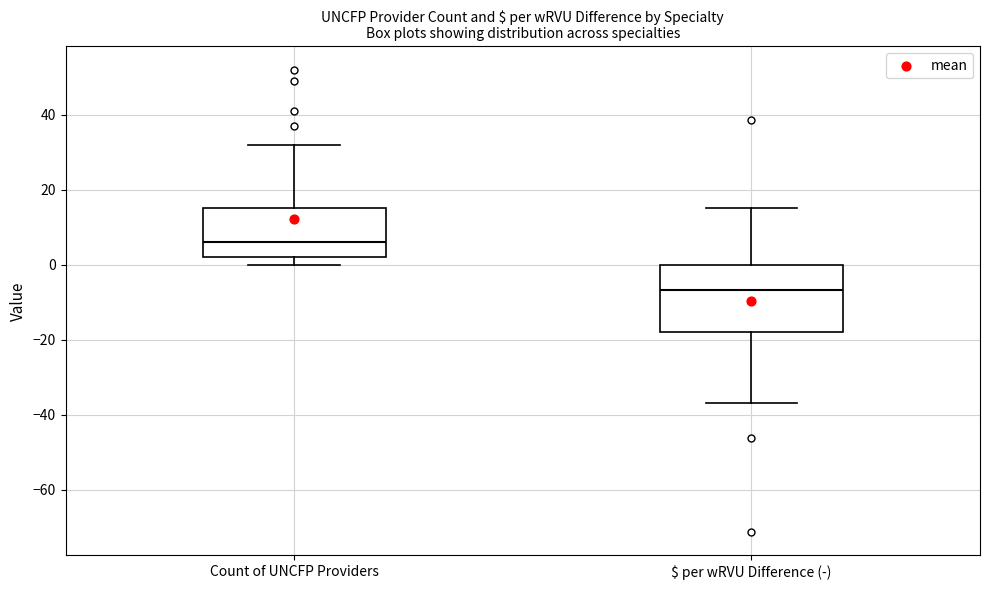

Which box's median line is the highest?

Count of UNCFP Providers